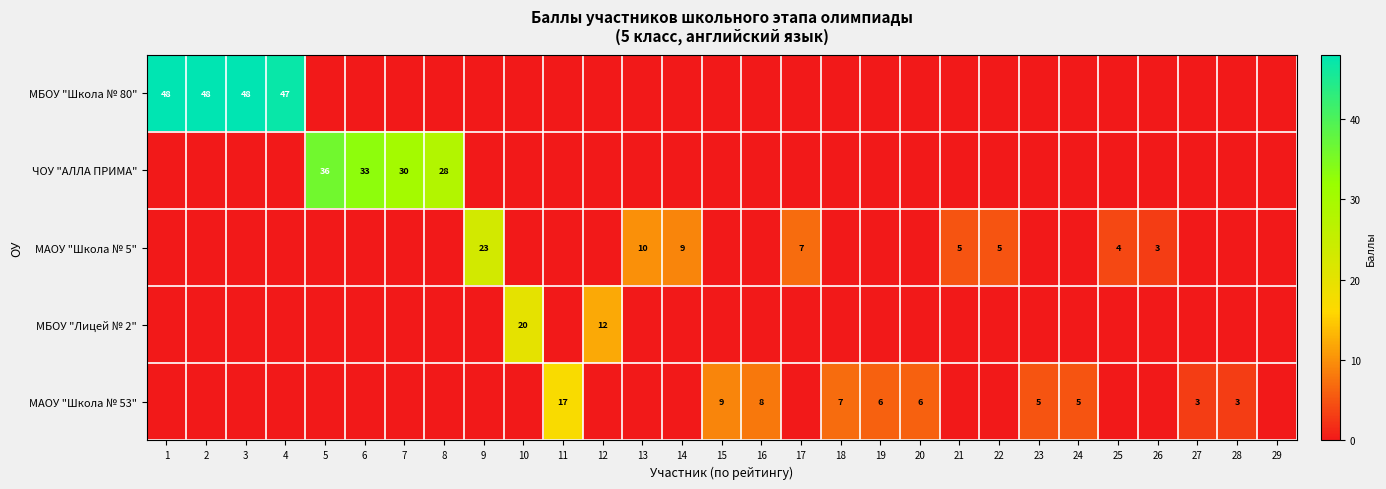

The value of МАОУ "Школа № 53" at 16 is 6. True or false?

False